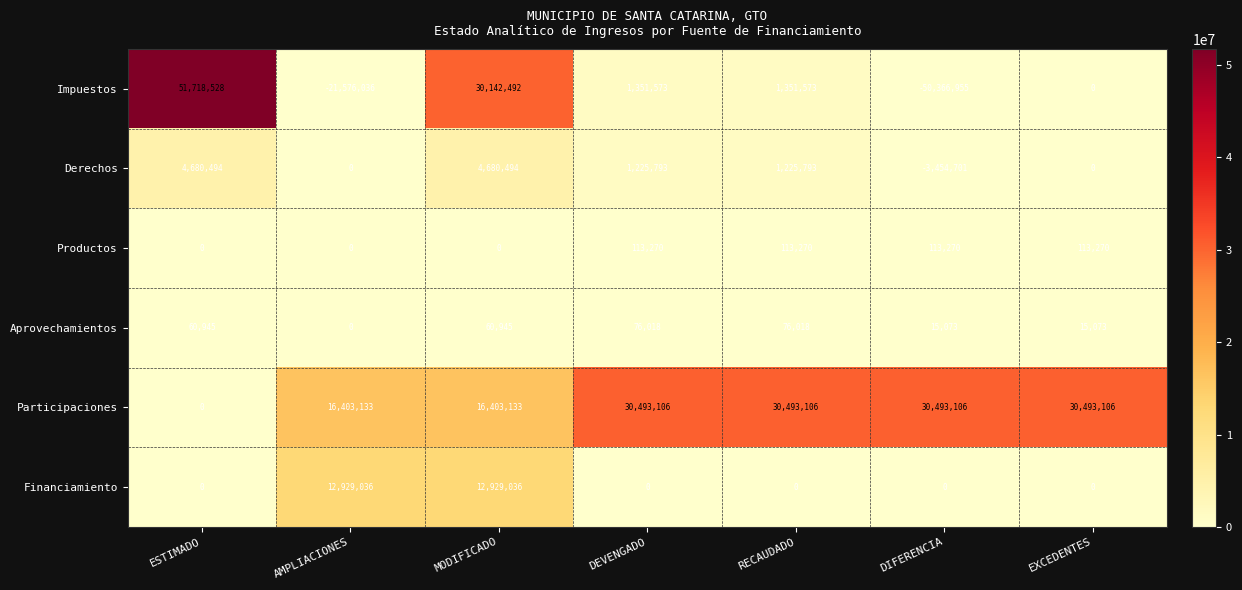

What is the difference between the maximum and second lowest values in the Derechos series?

4680494